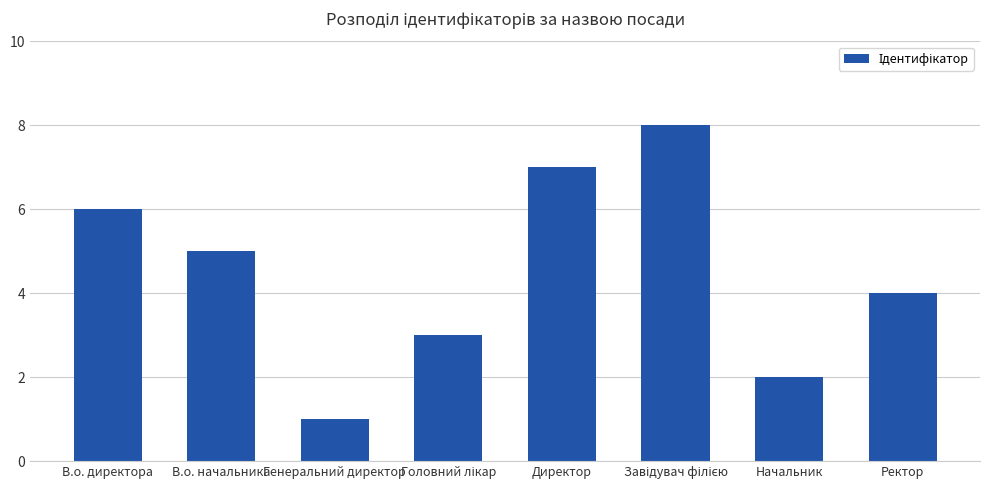

Which category has the lowest value across all series?

Генеральний директор